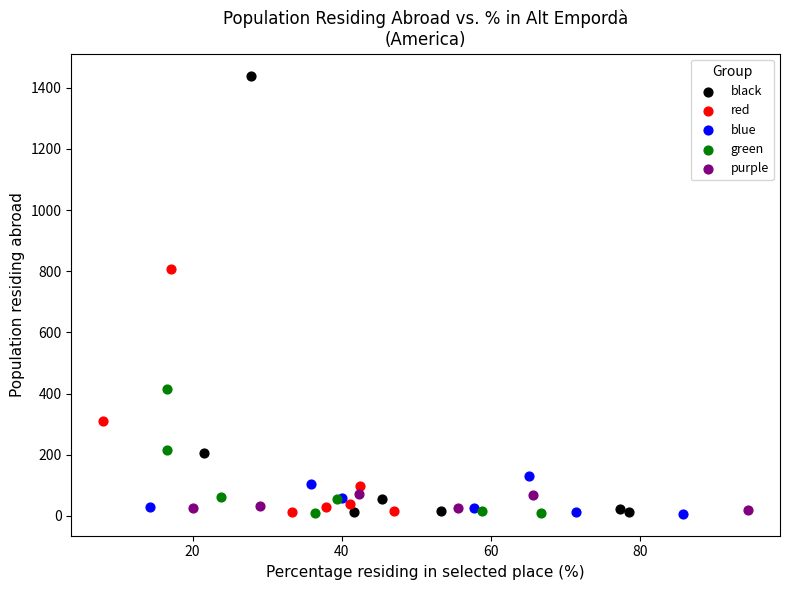

Which series contains the highest Y value?

black